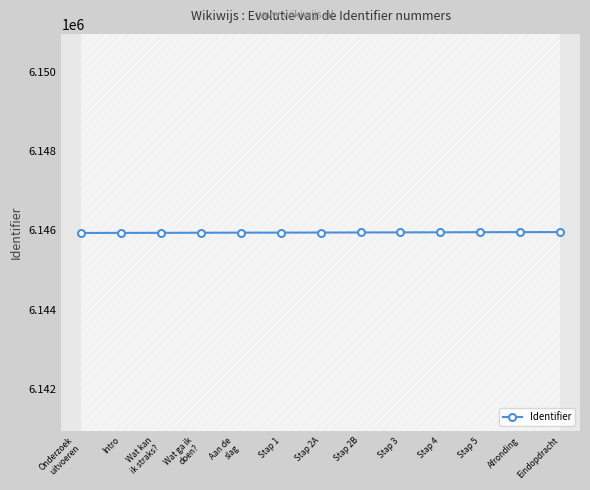

True or false: there are more than 2 points higher than both neighbors.

False